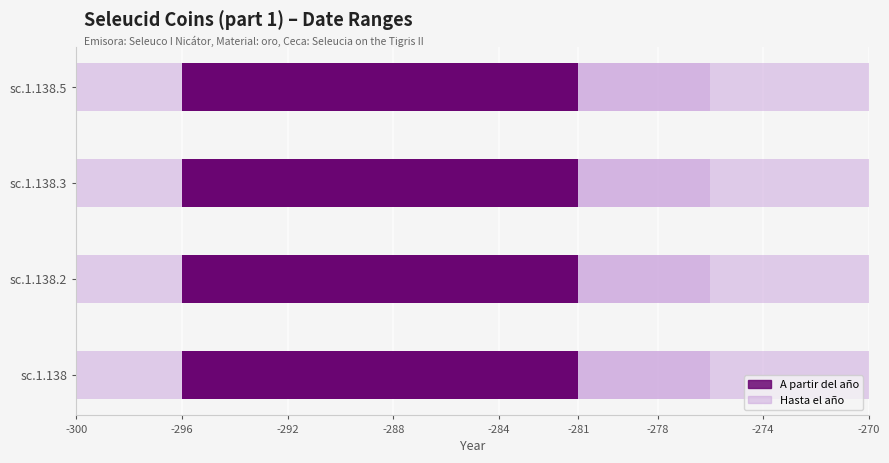

What is the sum of the A partir del año values at sc.1.138.3 and sc.1.138.5?

-592